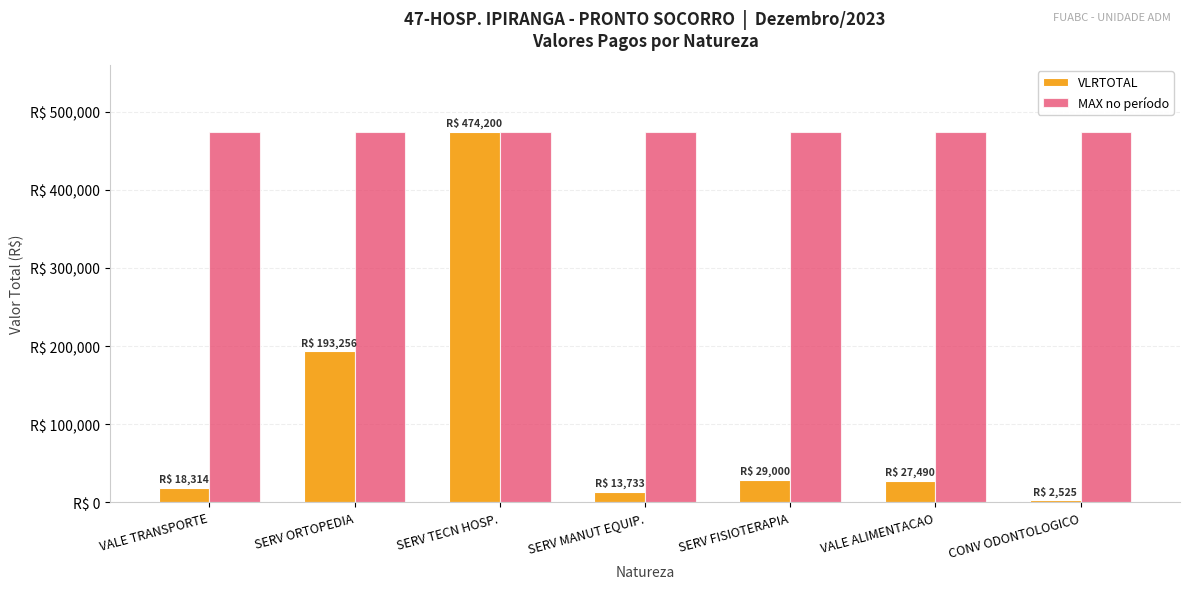

Are the bars grouped side by side (vs. stacked)?

Yes